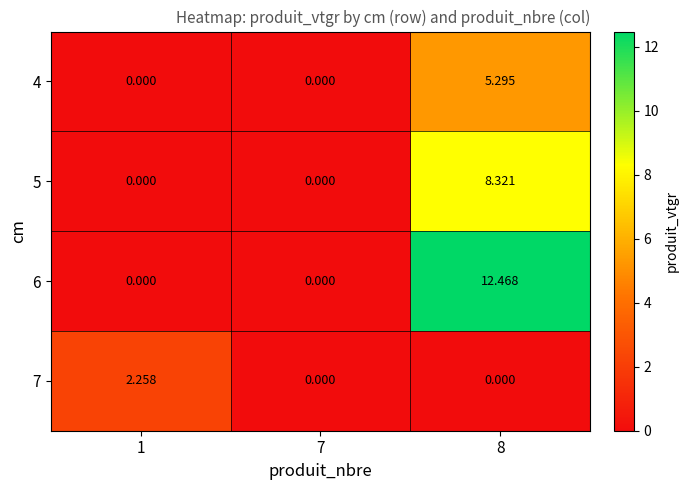

Which series has the largest total across all categories?

6